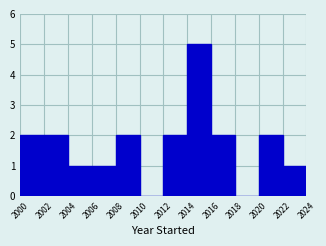

Over which range of the x-axis is the bar tallest?

2014 to 2016